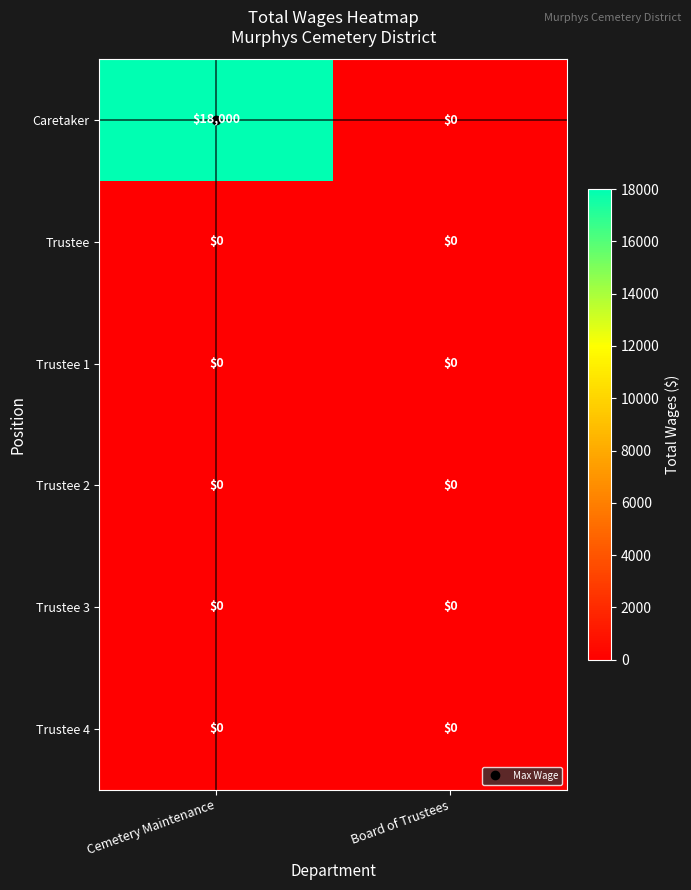

Which series has the widest spread of values?

Caretaker